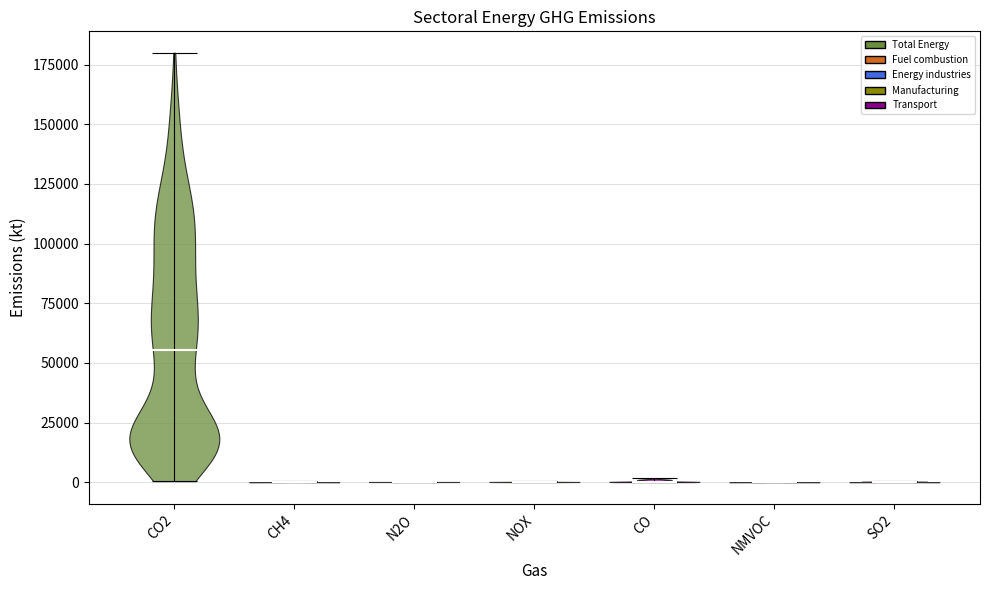

Reading left to right, read every violin against the y-axis: where its median line is, and the lowest and highest points it reaches. The values are not printed on the chart, so give them approximately, as read against the axis.

CO2: median line 55000, lowest point 0, highest point 180000
CH4: median line 0, lowest point 0, highest point 0
N2O: median line 0, lowest point 0, highest point 0
NOX: median line 0, lowest point 0, highest point 0
CO: median line 0, lowest point 0, highest point 0
NMVOC: median line 0, lowest point 0, highest point 0
SO2: median line 0, lowest point 0, highest point 0